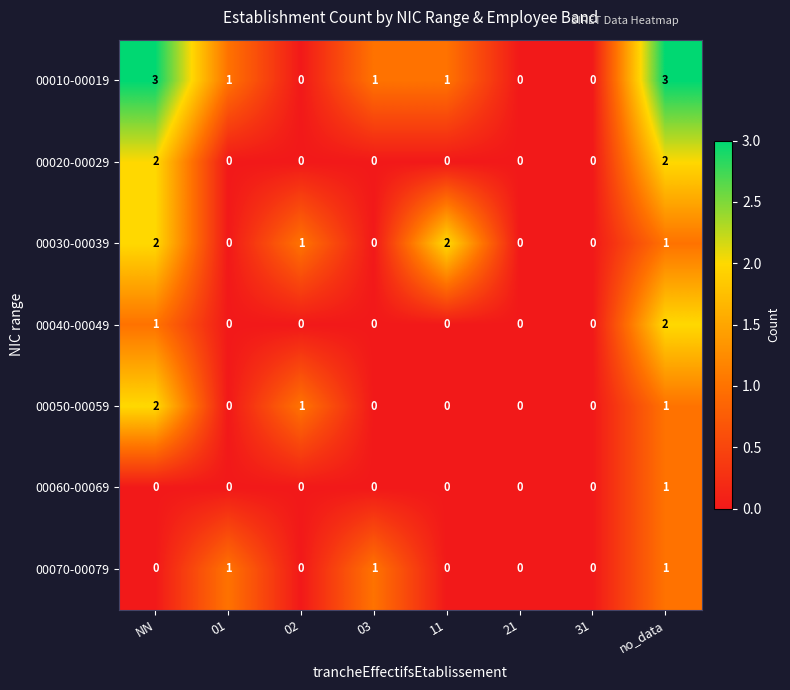

Which series has the widest spread of values?

00010-00019